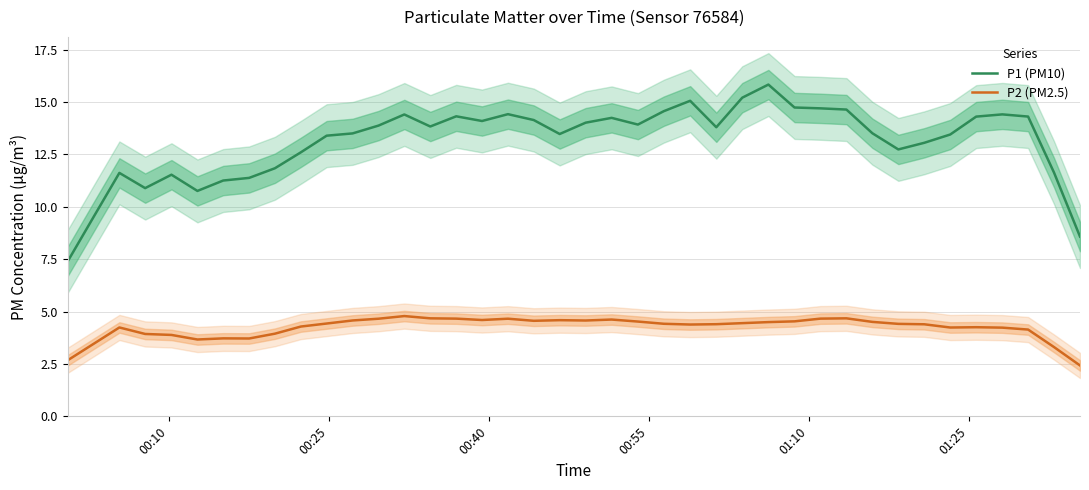

True or false: P1 (PM10) and P2 (PM2.5) cross at least once.

False